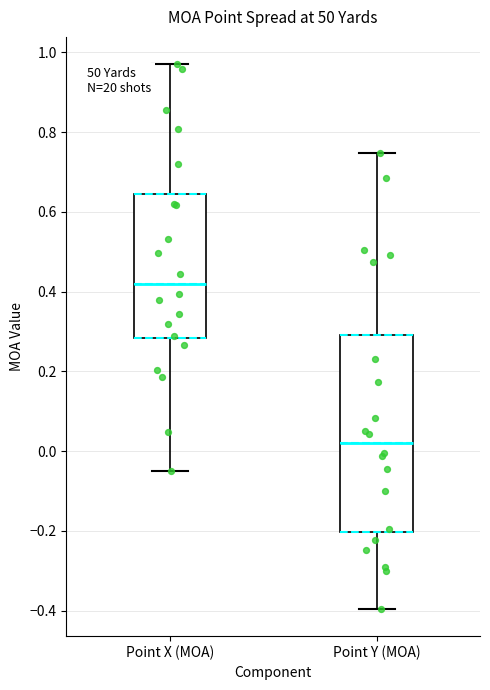

Which box is the tallest, from its lower edge to its upper edge?

Point Y (MOA)